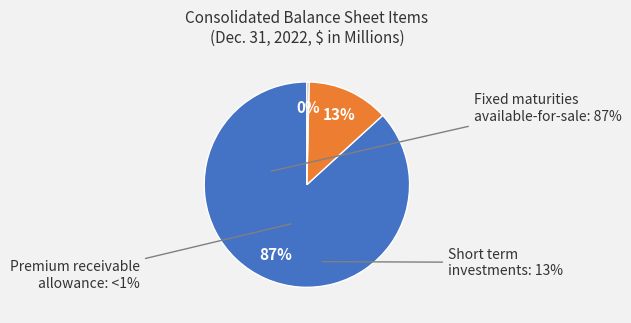

How many segments does this pie chart have?

3